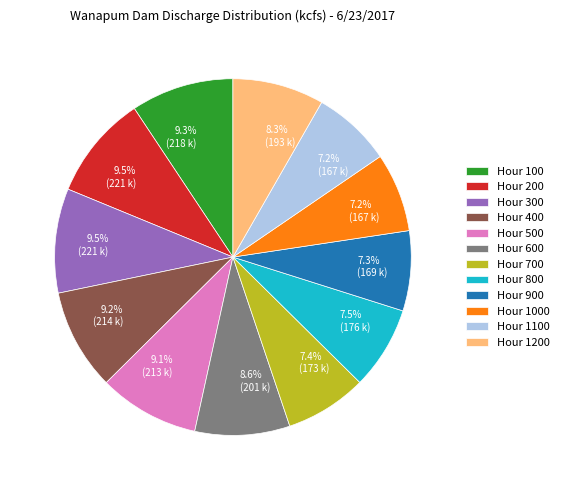

Does Hour 900 account for over 50% of the chart?

No